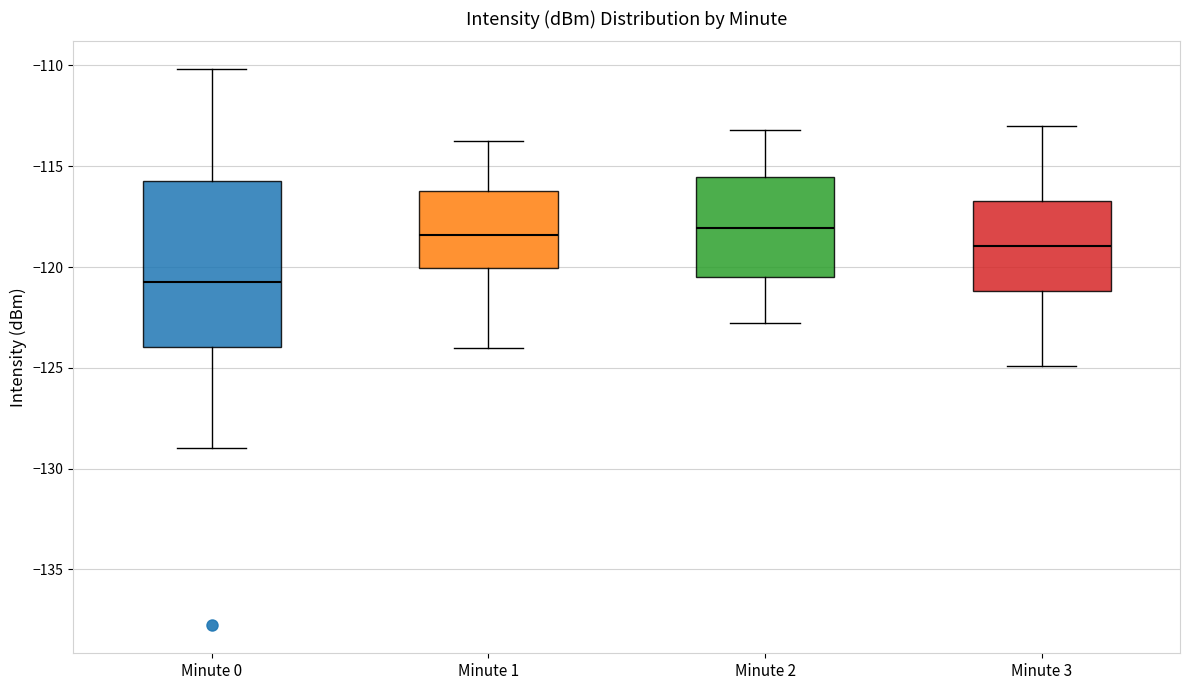

Comparing the boxes themselves (not the whiskers), which one is the tallest?

Minute 0